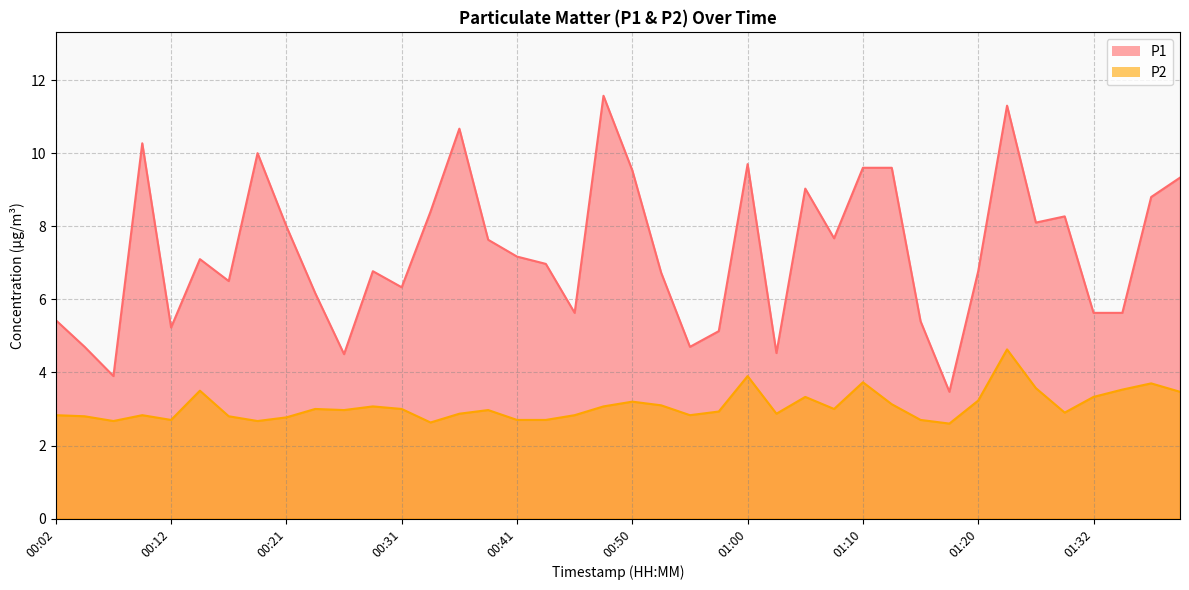

At which category is the sum across all series the highest?

01:22